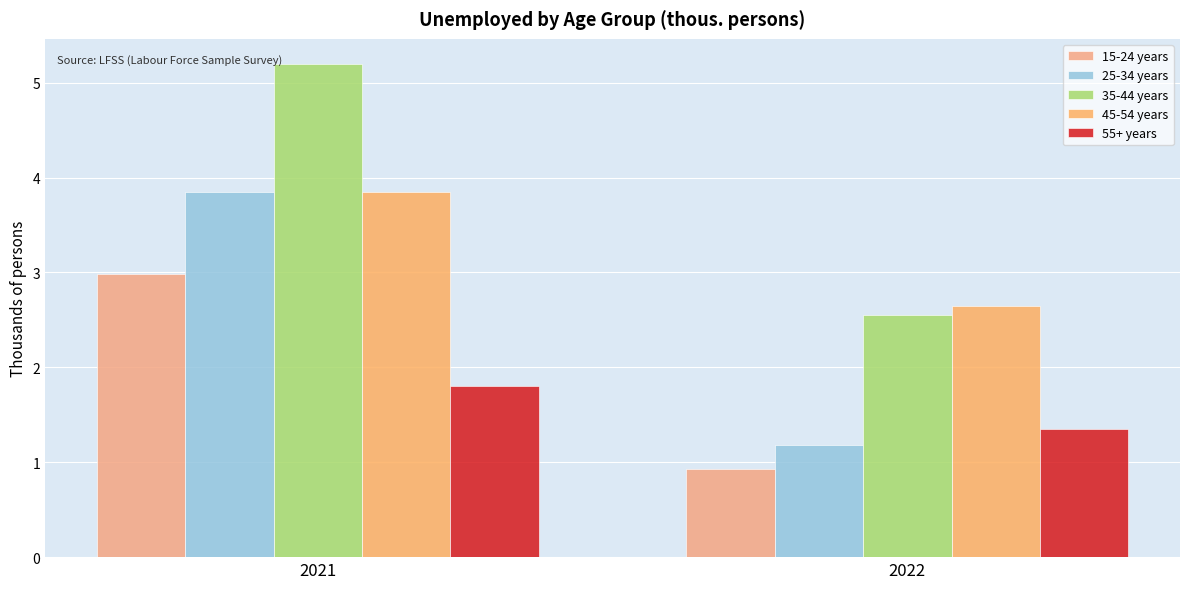

How many groups of bars are there?

2